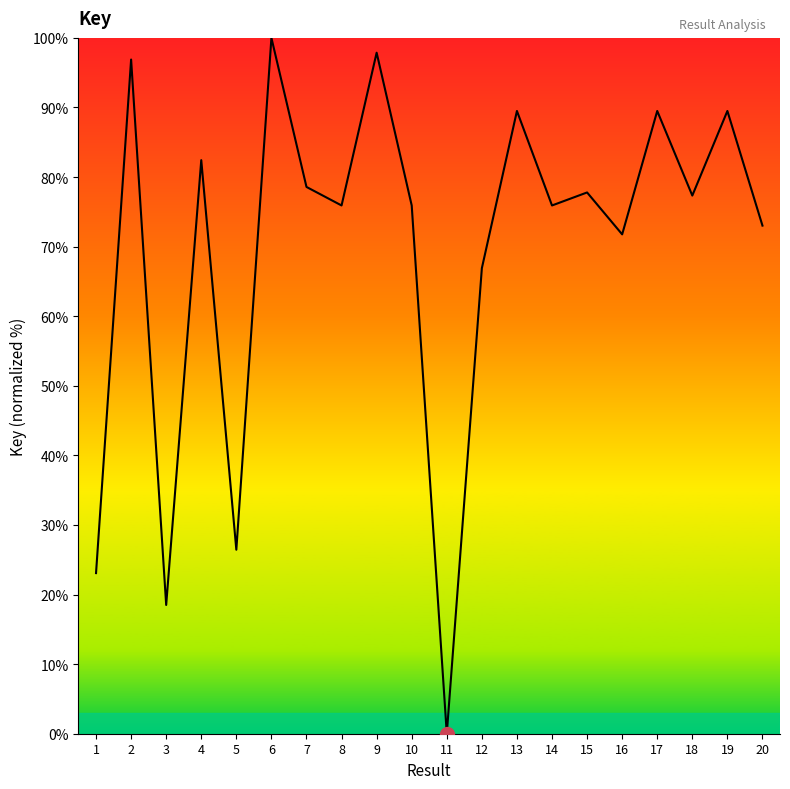

What is the maximum value shown in the chart?

100.0